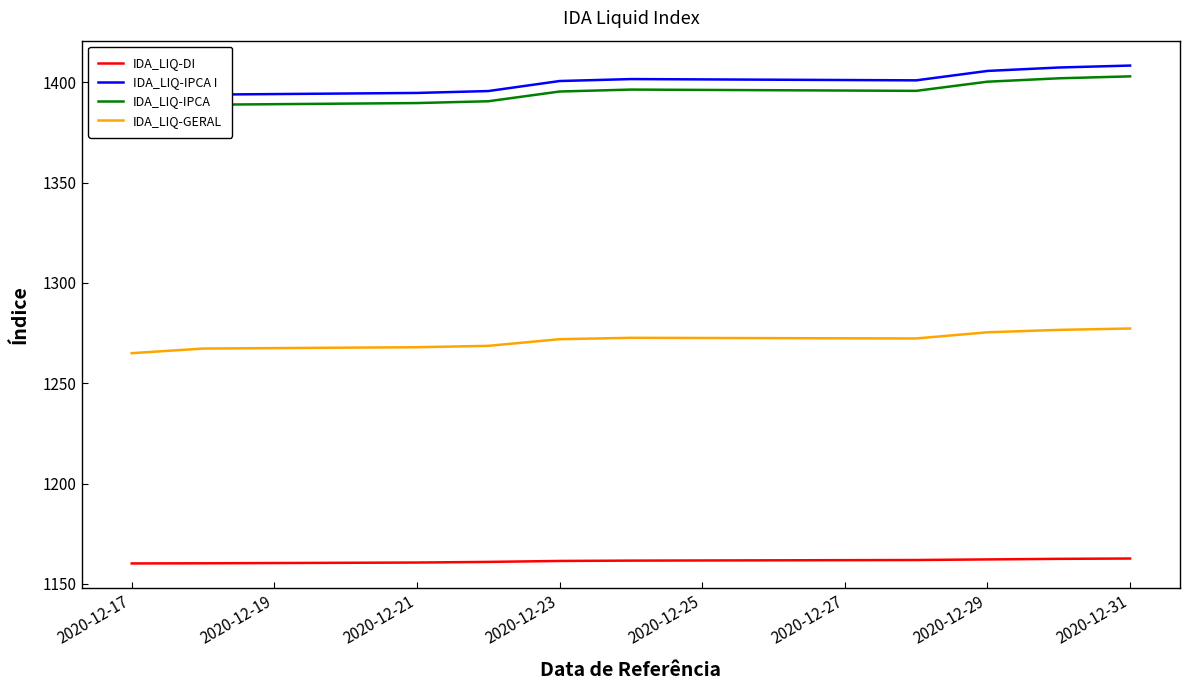

Which series has the largest range (max minus min)?

IDA_LIQ-IPCA I